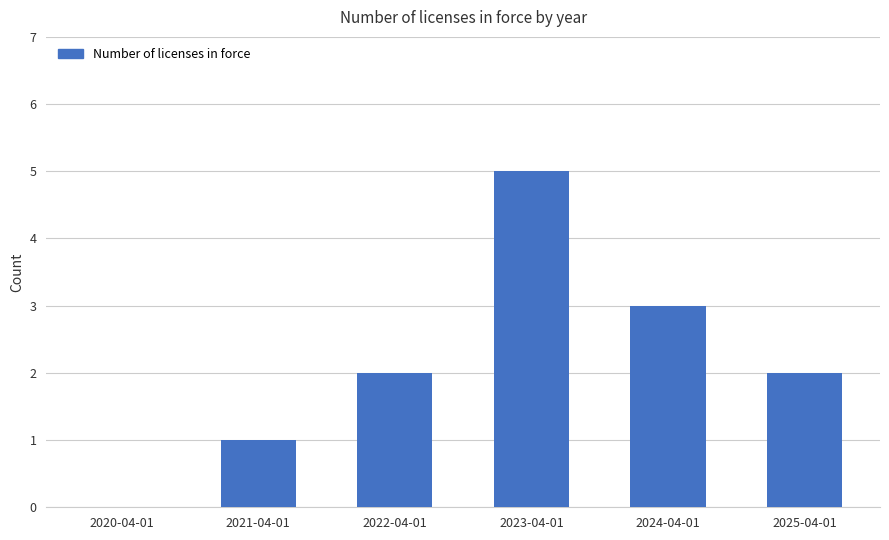

What is the average value?

2